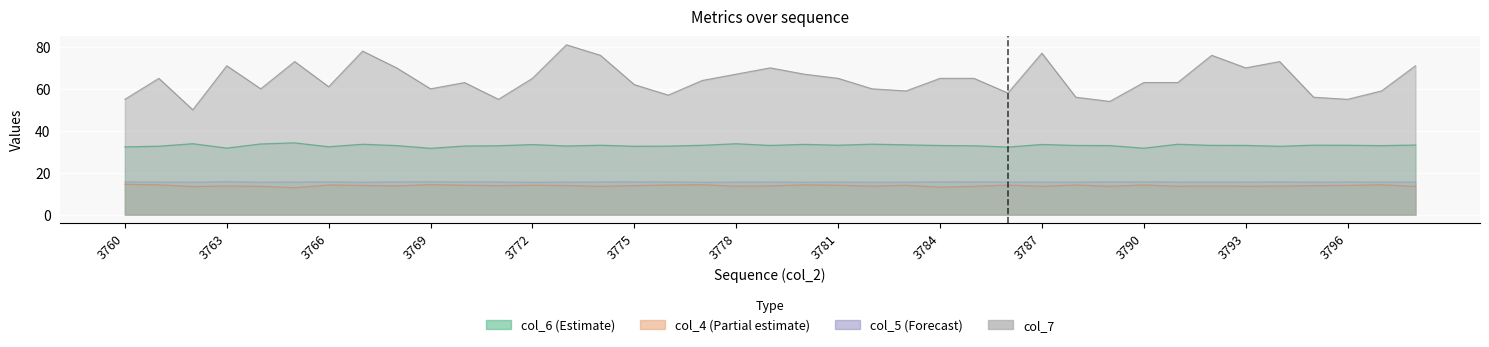

True or false: col_7 and col_4 cross at least once.

False